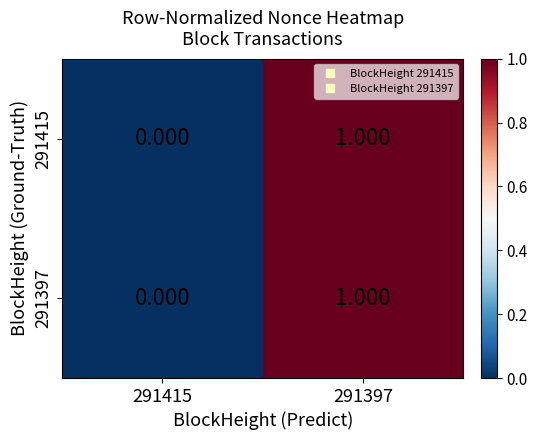

How many values in the 291397 series are below 1?

1